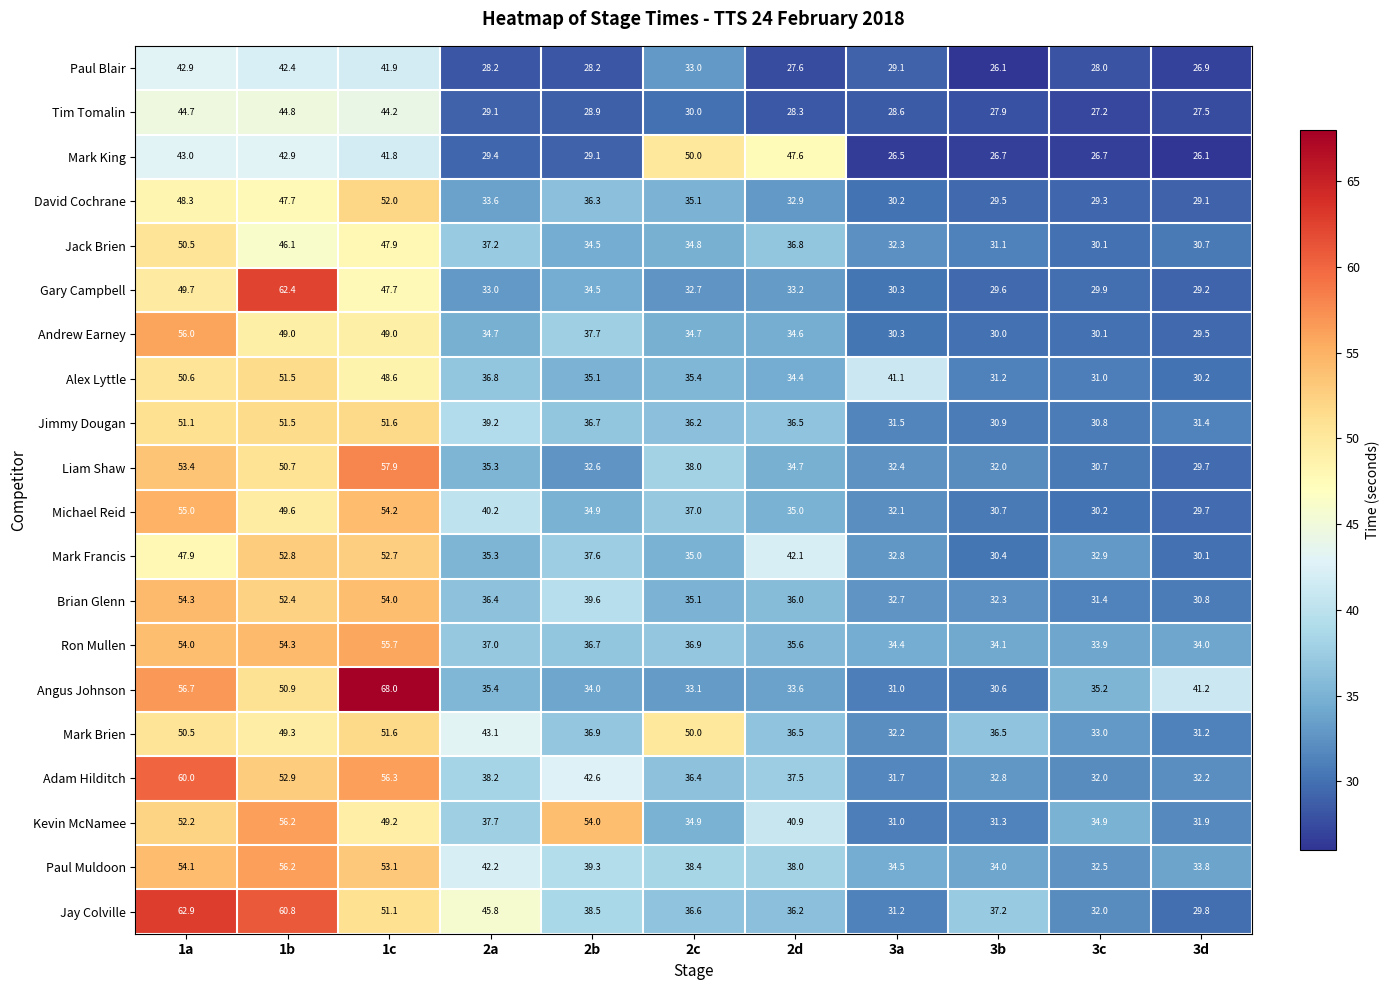

What is the total value across all series at 2a?

727.8